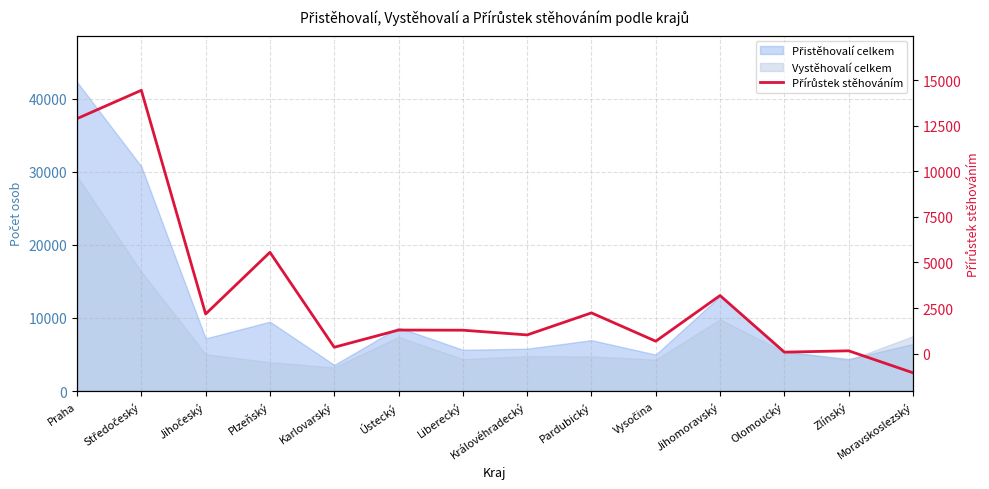

What is the average value?

3162